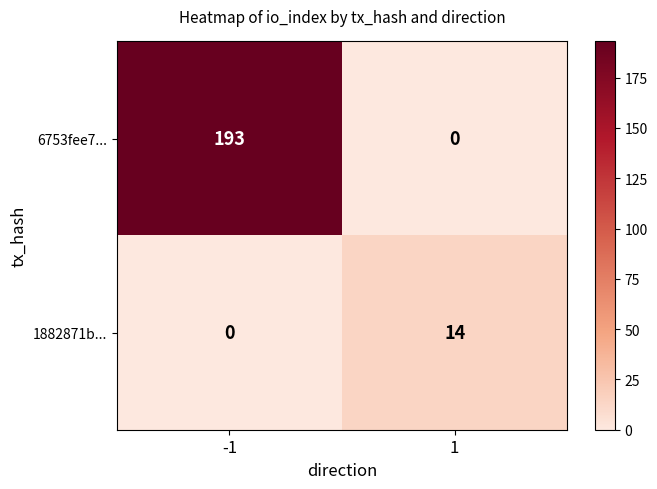

Reading left to right, what are all the values shown in this chart?

6753fee7...: 193	0
1882871b...: 0	14